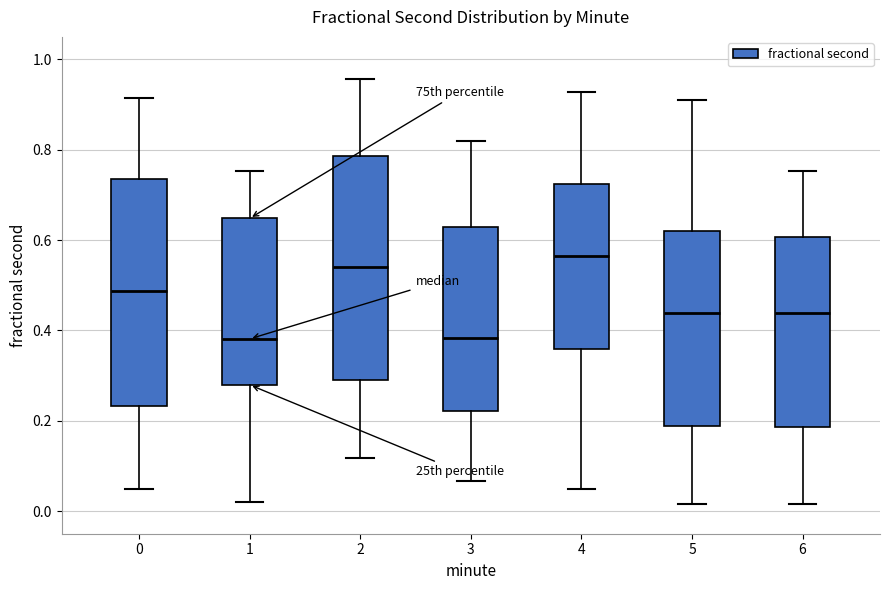

Reading left to right, transcribe this box plot: for each box, give where its median line is, the range the box spans, and where its two whiskers end, as read against the y-axis. The values are not printed on the chart, so give them approximately, as read against the axis.

0: median 0.48, box 0.24 to 0.74, whiskers 0.04 to 0.92
1: median 0.38, box 0.28 to 0.64, whiskers 0.02 to 0.76
2: median 0.54, box 0.30 to 0.78, whiskers 0.12 to 0.96
3: median 0.38, box 0.22 to 0.64, whiskers 0.06 to 0.82
4: median 0.56, box 0.36 to 0.72, whiskers 0.06 to 0.92
5: median 0.44, box 0.18 to 0.62, whiskers 0.02 to 0.92
6: median 0.44, box 0.18 to 0.60, whiskers 0.02 to 0.76